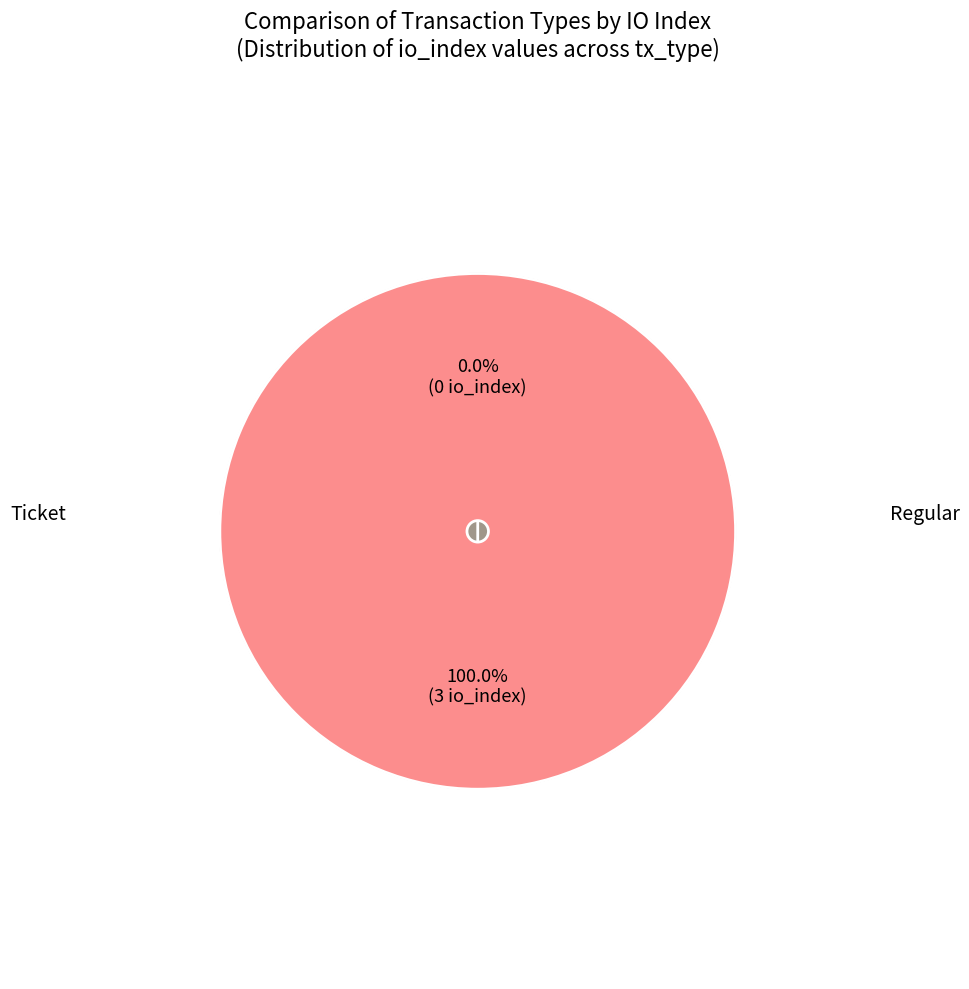

Do Regular and Ticket together represent more than half of the pie?

Yes